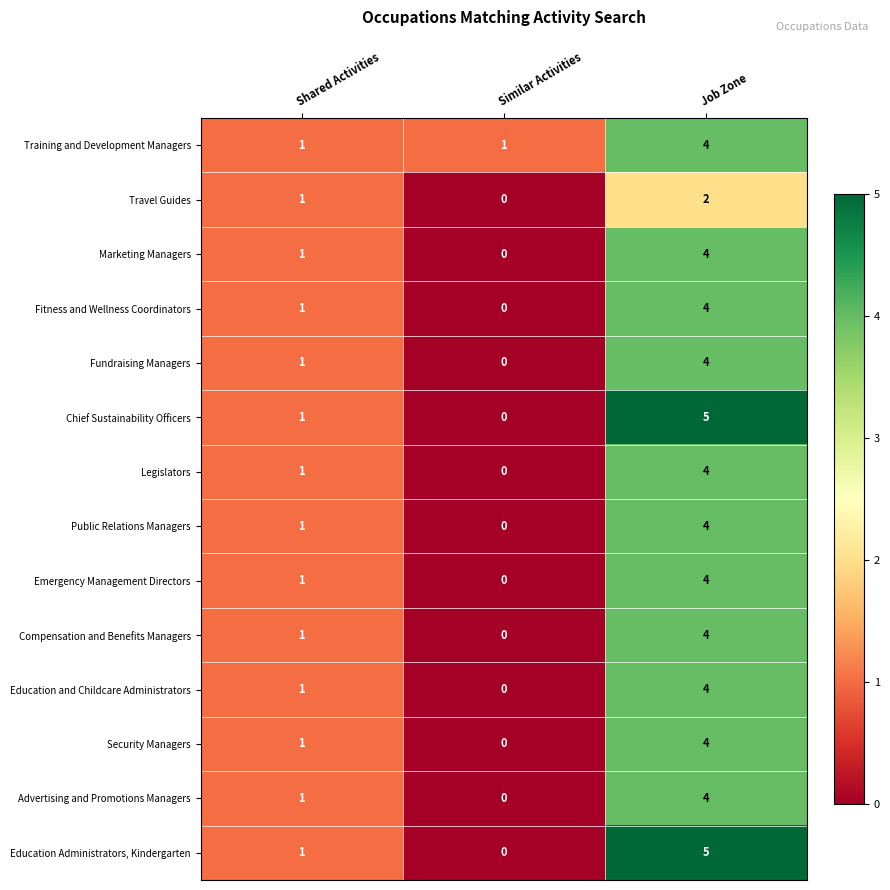

At which category is the sum across all series the highest?

Job Zone